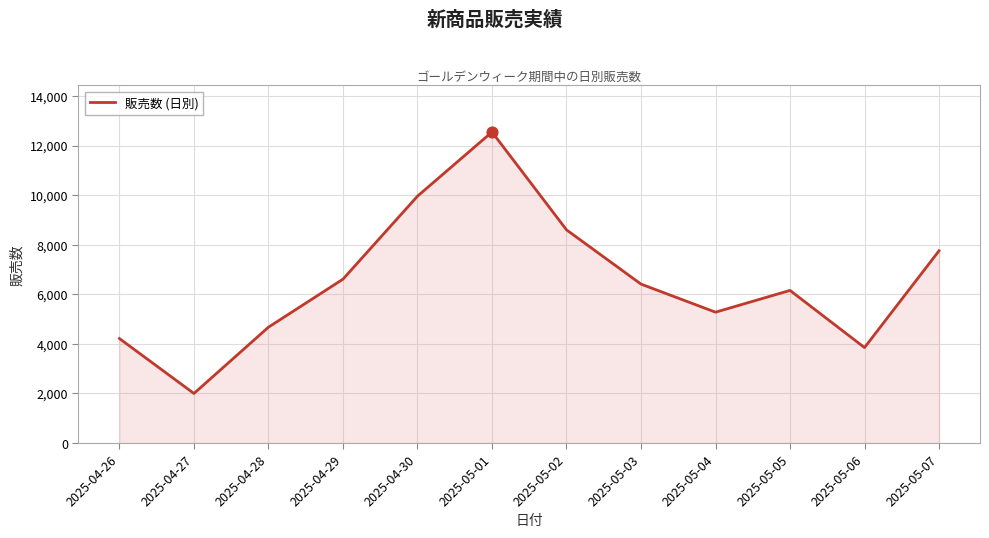

What is the ratio of the value at 2025-05-05 to the value at 2025-05-01?

0.5